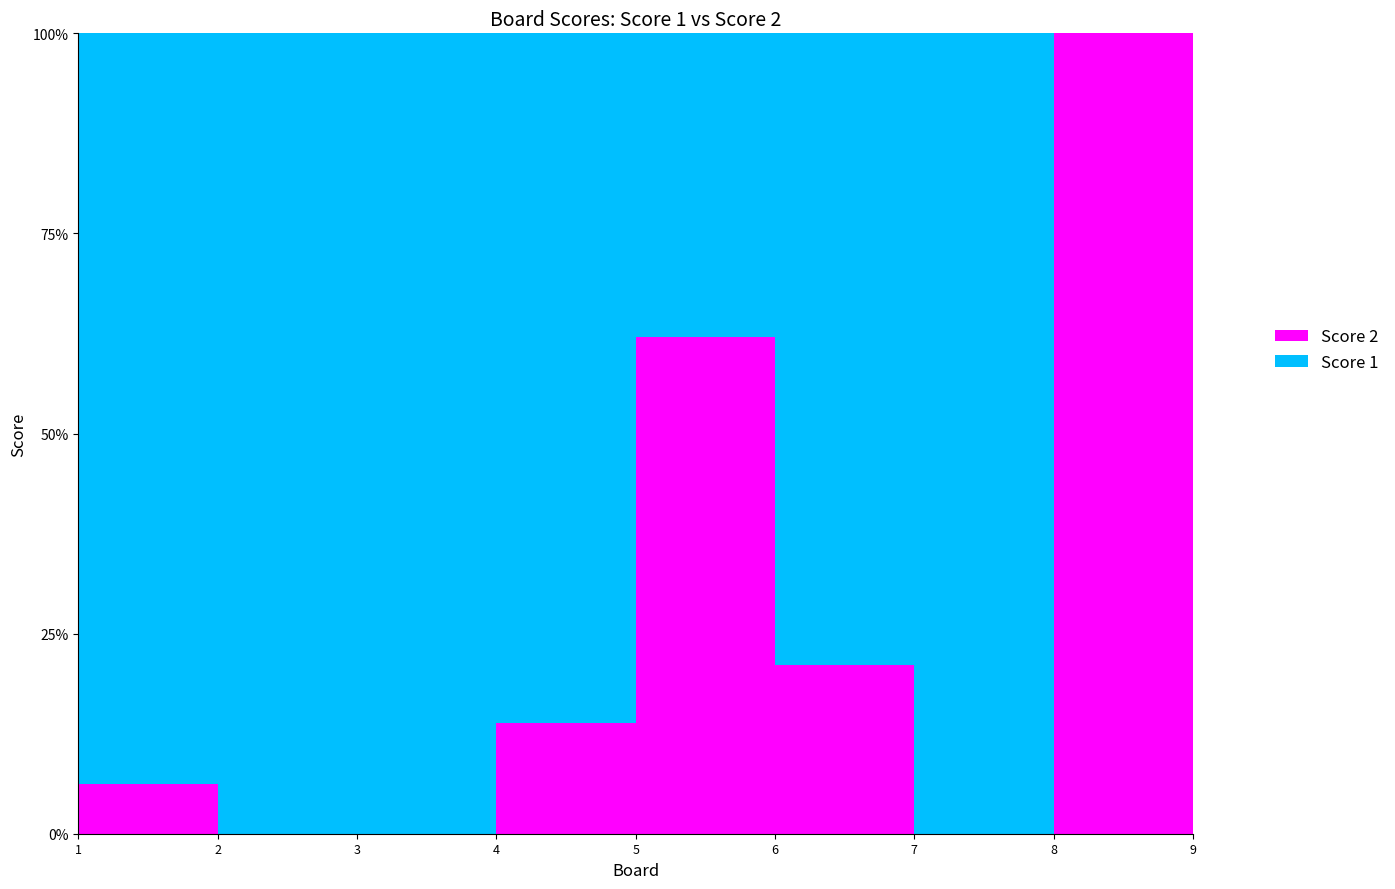

Reading right to left, transcribe all the data shown in this chart.

Score 1: 9=0	8=25	7=15	6=11	5=25	4=25	3=25	2=15	1=0
Score 2: 9=6	8=0	7=4	6=18	5=4	4=0	3=0	2=1	1=21